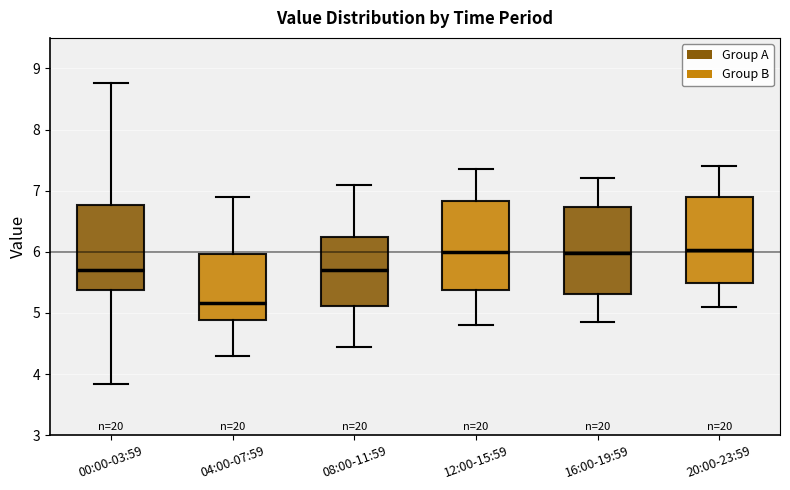

Which box has the lowest median line?

04:00-07:59